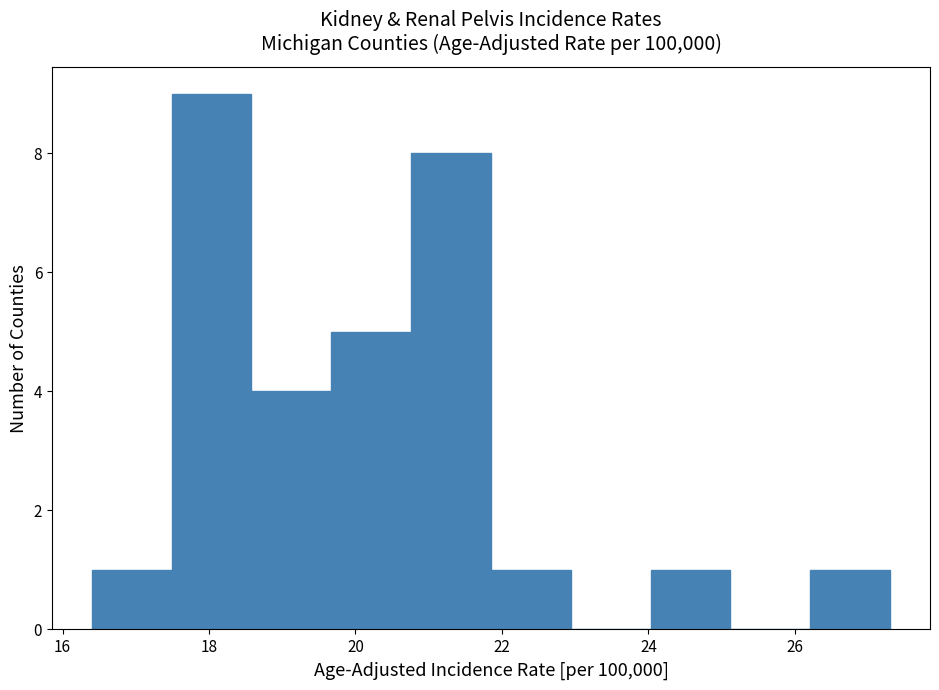

How tall is the bar that spans 24.0 to 25.2 on the x-axis? Neither the bar edges nor the heights are printed on the chart, so give them approximately, as read against the axes.

1